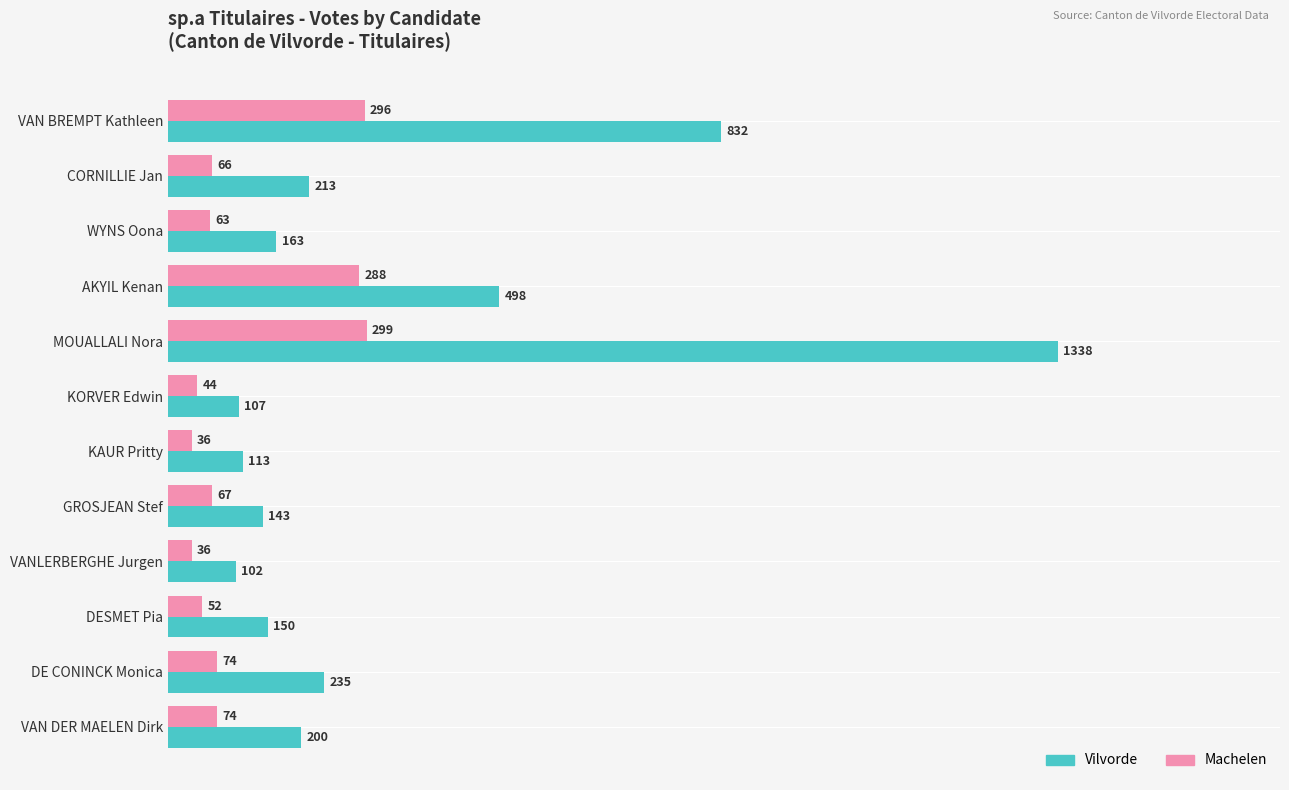

What is the difference between the second highest and second lowest values in the Vilvorde series?

725